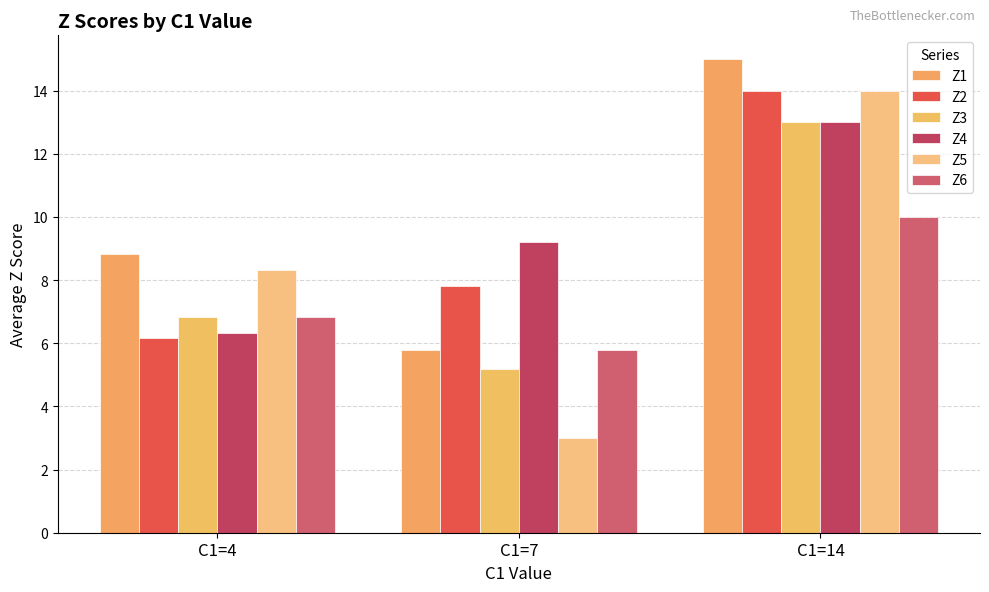

How many bars are there in each group?

6